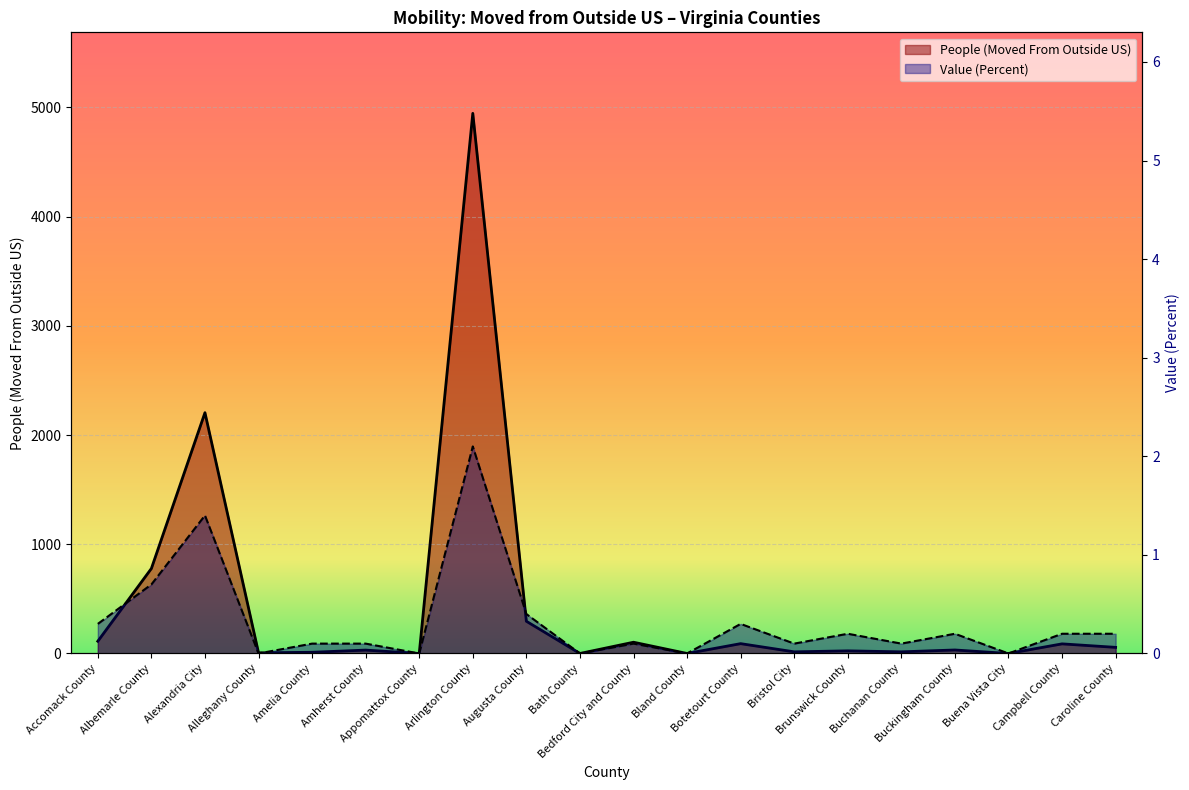

Which series changed the most between Alexandria City and Alleghany County?

People (Moved From Outside US)